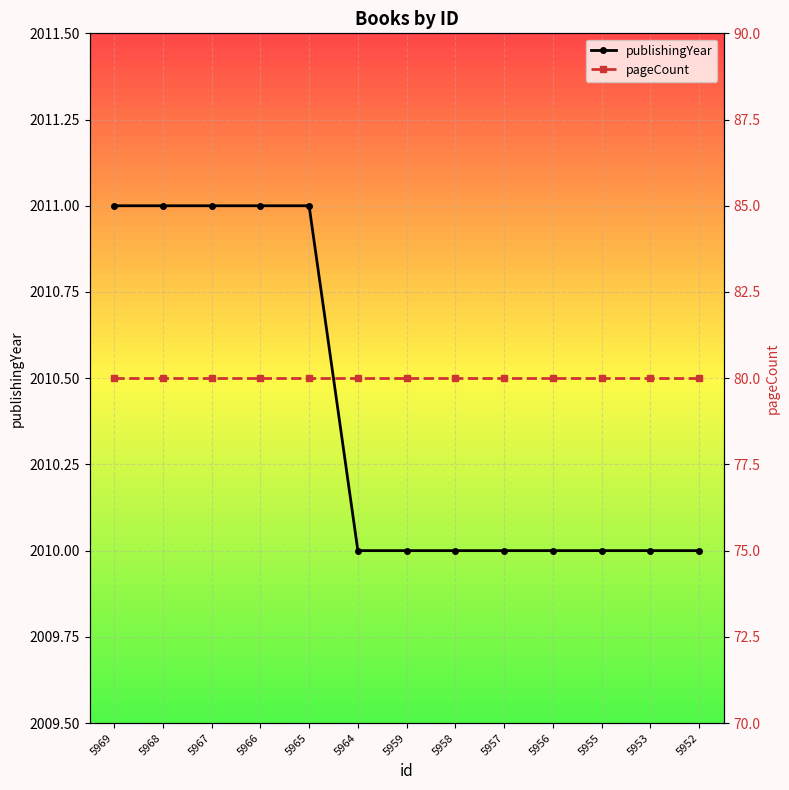

List the series in order of their overall mean, highest first.

publishingYear, pageCount